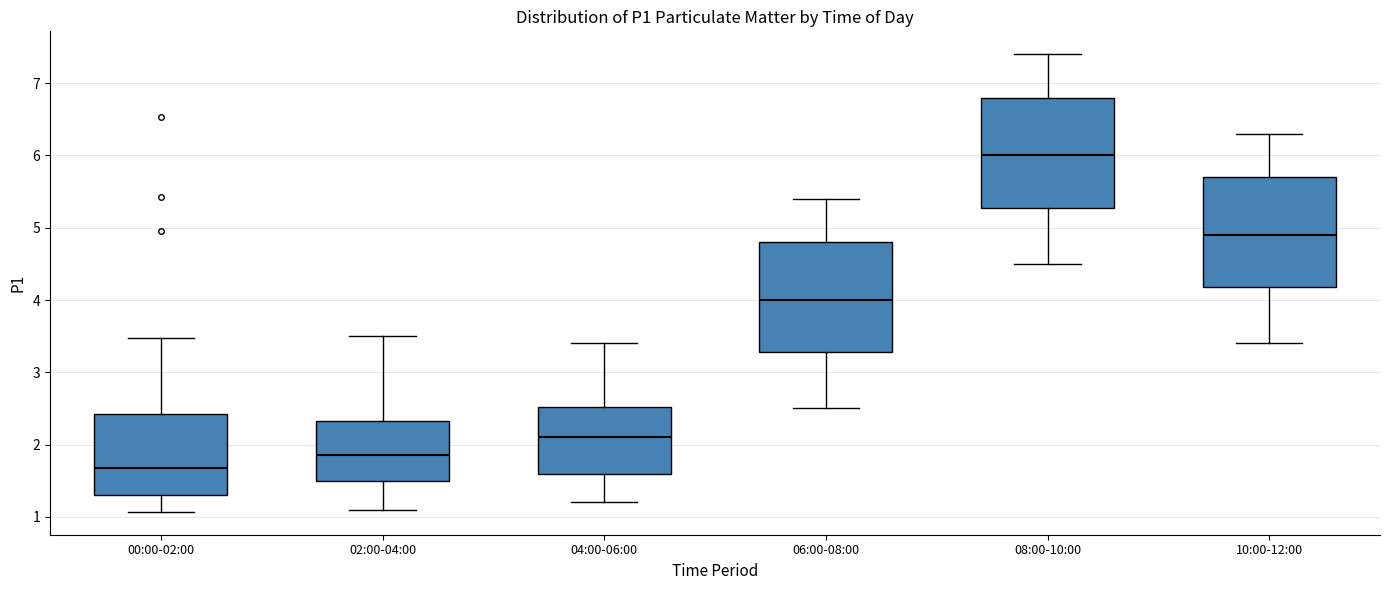

Which box's median line is the highest?

08:00-10:00